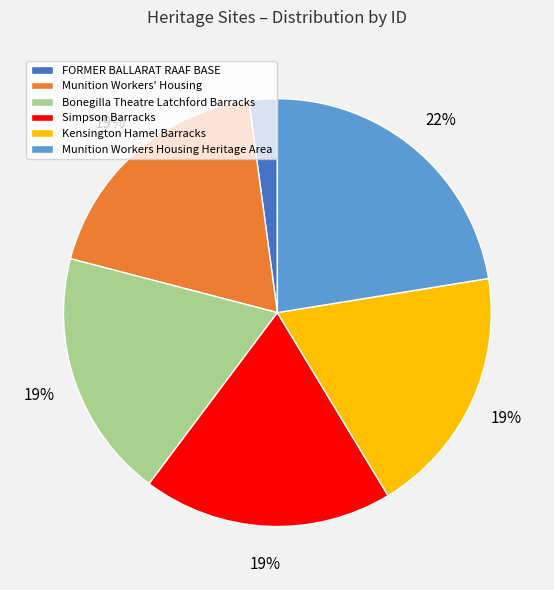

The Munition Workers Housing Heritage Area slice represents 22% of the pie. True or false?

True